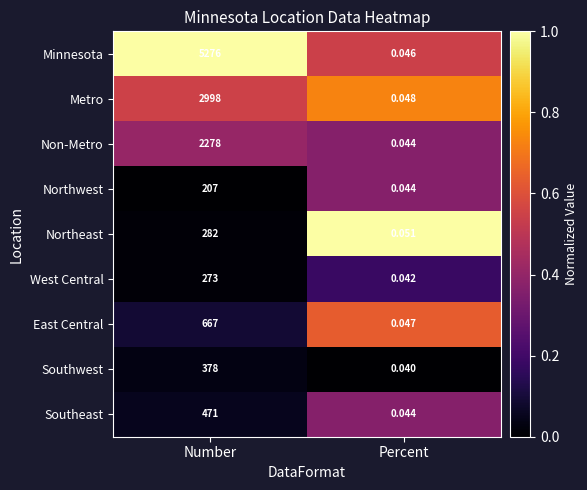

How many distinct data groups are displayed?

9